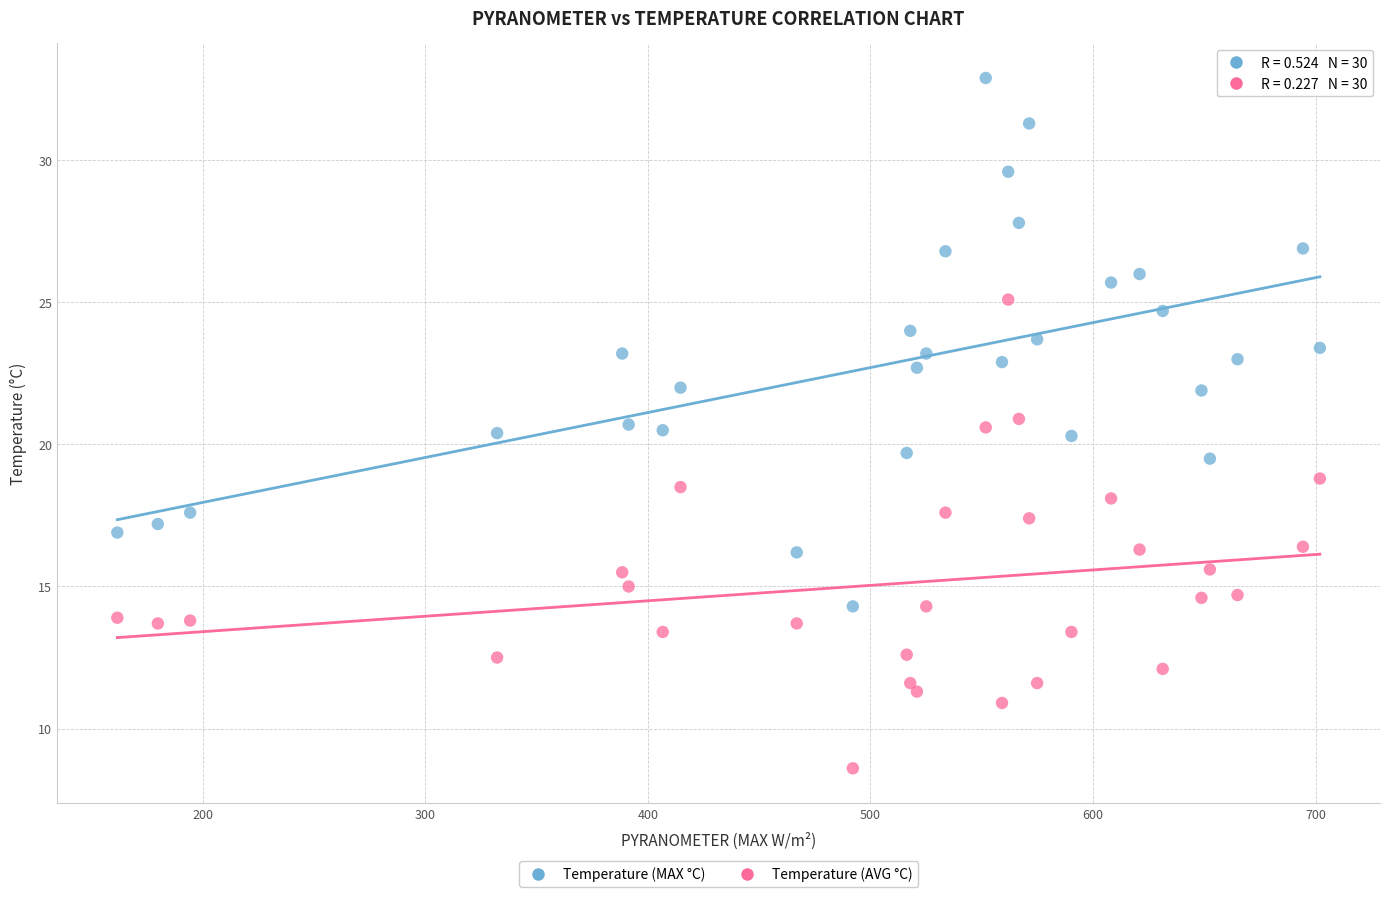

Which series has the widest spread of Y values?

Temperature (MAX °C)